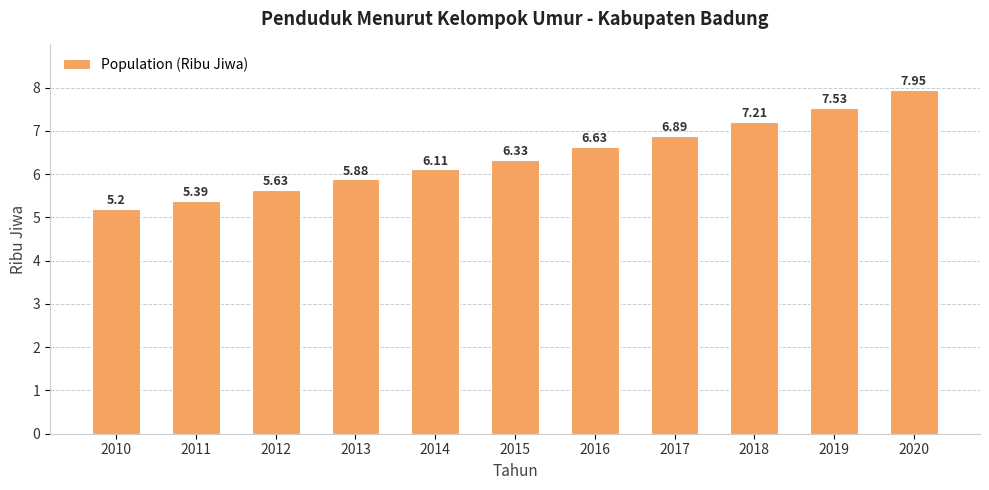

How many bars are there in total?

11